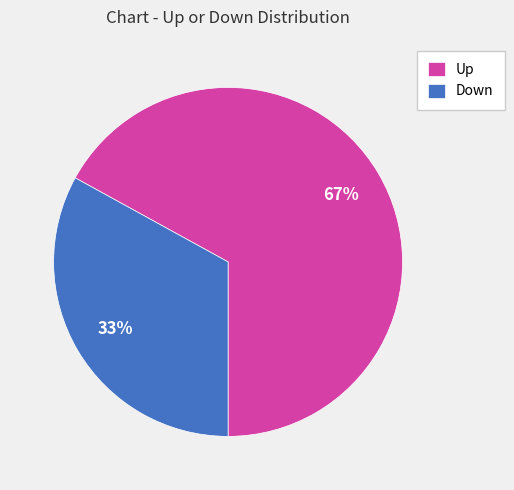

Which category has the biggest portion of the pie?

Up